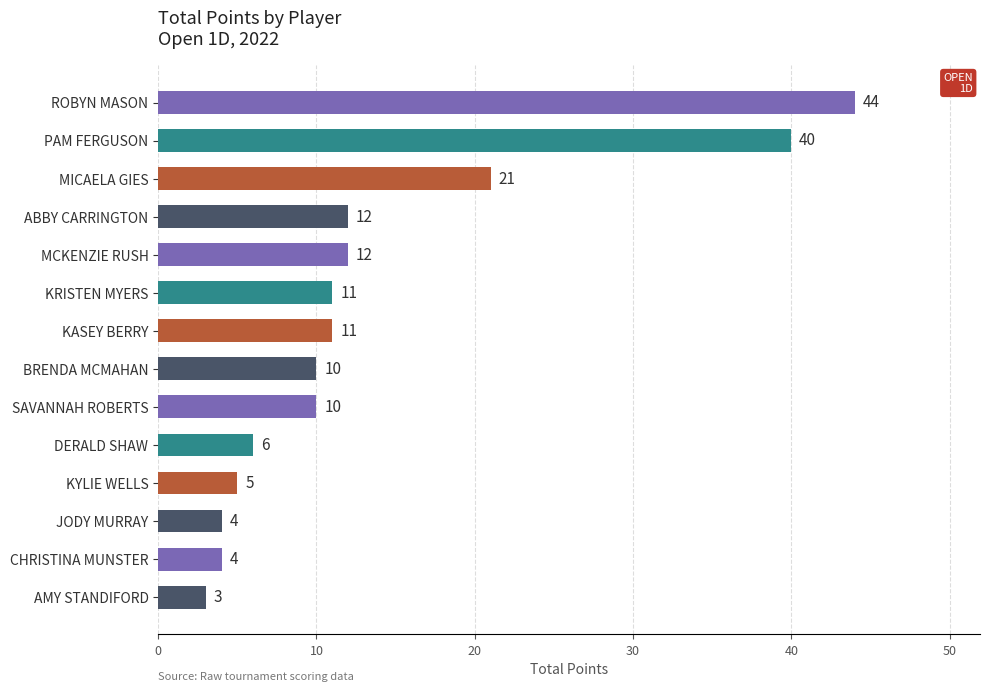

Is it true that the value at BRENDA MCMAHAN is 10?

True